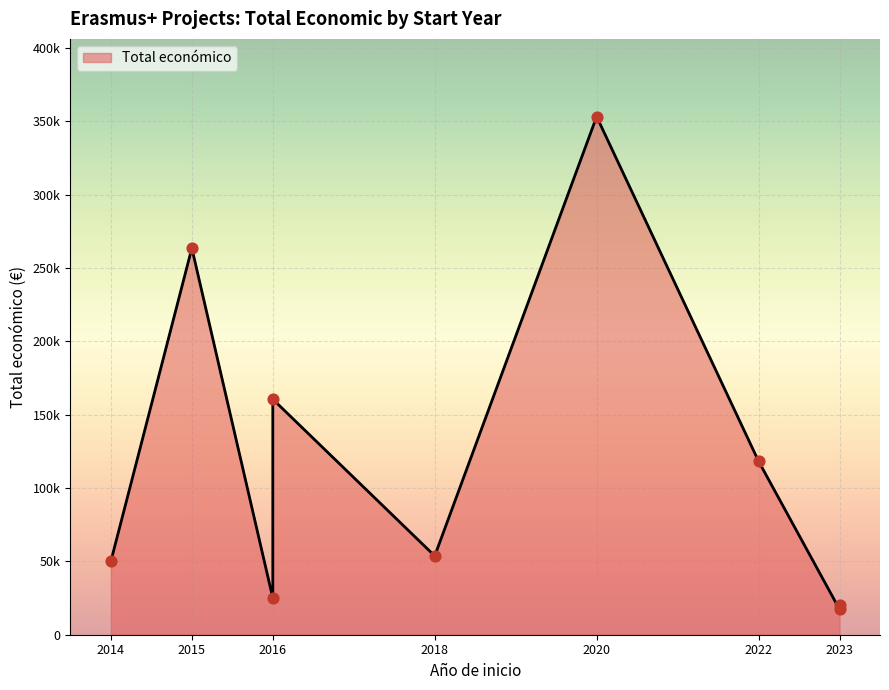

What is the ratio of the value at 2022 to the value at 2016?

0.7